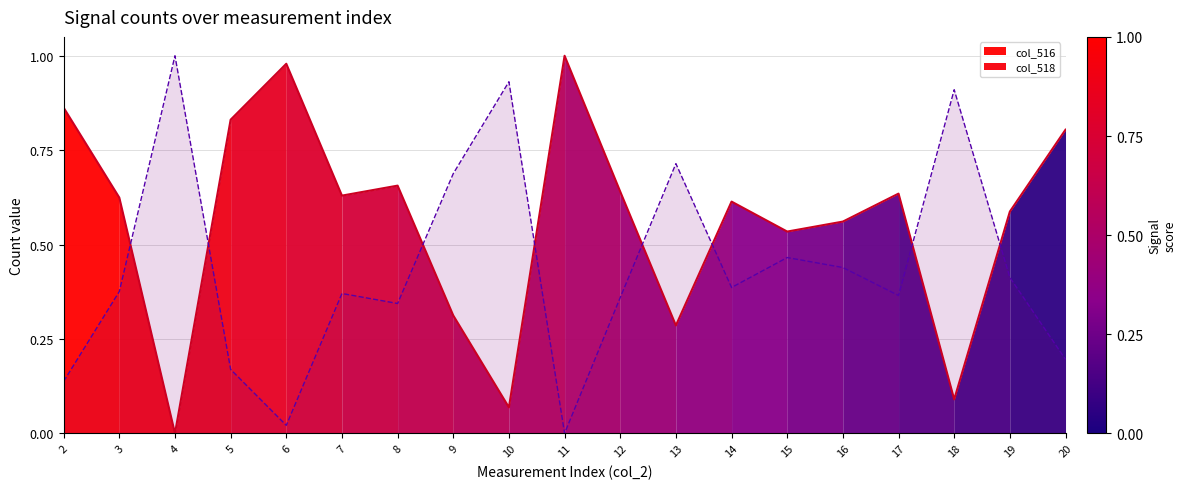

Reading left to right, extract all data points from this chart.

col_516: 0.9	0.6	0.0	0.8	1.0	0.6	0.7	0.3	0.1	1.0	0.6	0.3	0.6	0.5	0.6	0.6	0.1	0.6	0.8
col_518: 0.1	0.4	1.0	0.2	0.0	0.4	0.3	0.7	0.9	0.0	0.4	0.7	0.4	0.5	0.4	0.4	0.9	0.4	0.2